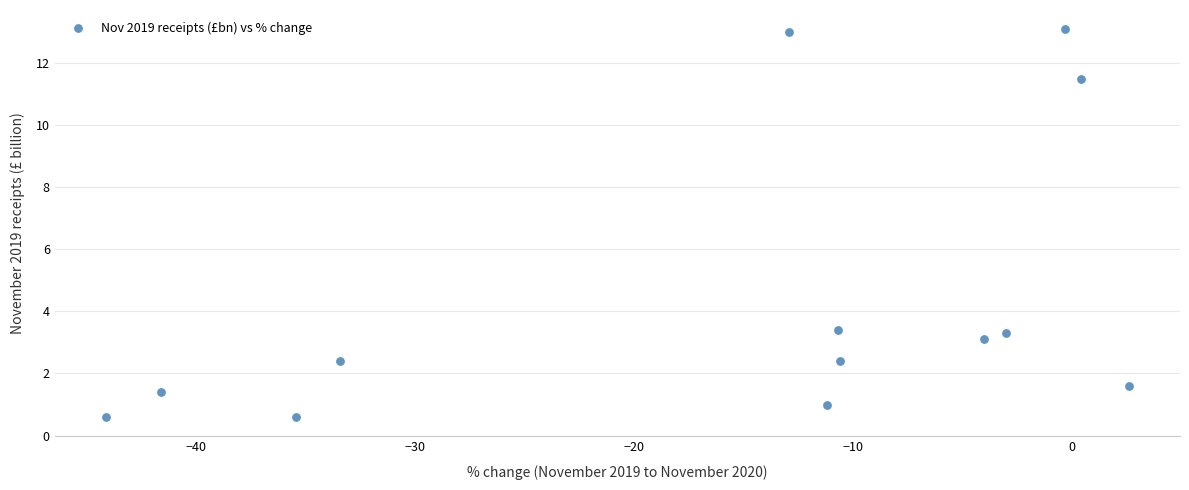

What is the range of X values (max minus min)?

46.7